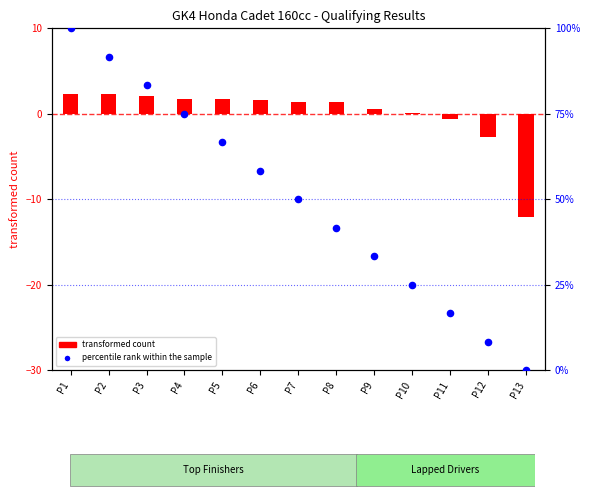

Which has a higher value, P9 or P7?

P7